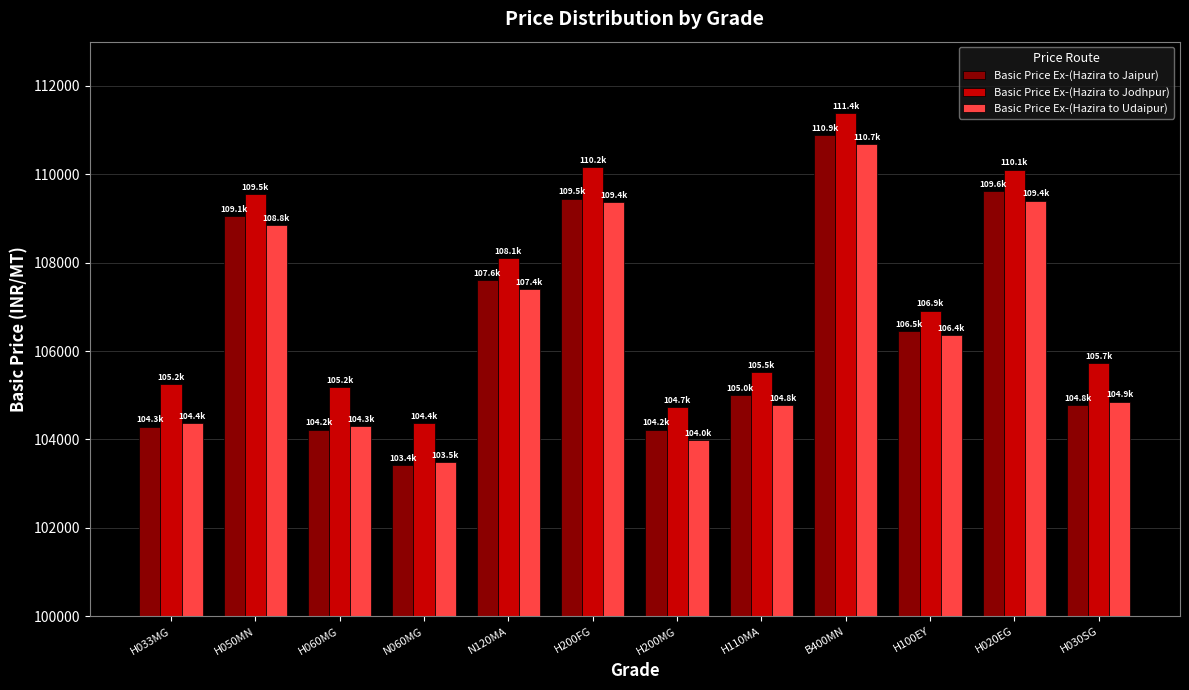

The value of Basic Price Ex-(Hazira to Jaipur) at H060MG is 104222. True or false?

True